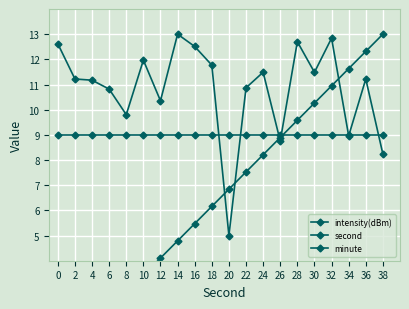

Reading left to right, list all the values displayed in this chart.

intensity(dBm): 12.6	11.2	11.2	10.8	9.8	12.0	10.4	13.0	12.5	11.8	5.0	10.9	11.5	8.8	12.7	11.5	12.8	9.0	11.2	8.2
second: 0.0	0.7	1.4	2.1	2.7	3.4	4.1	4.8	5.5	6.2	6.8	7.5	8.2	8.9	9.6	10.3	10.9	11.6	12.3	13.0
minute: 9.0	9.0	9.0	9.0	9.0	9.0	9.0	9.0	9.0	9.0	9.0	9.0	9.0	9.0	9.0	9.0	9.0	9.0	9.0	9.0